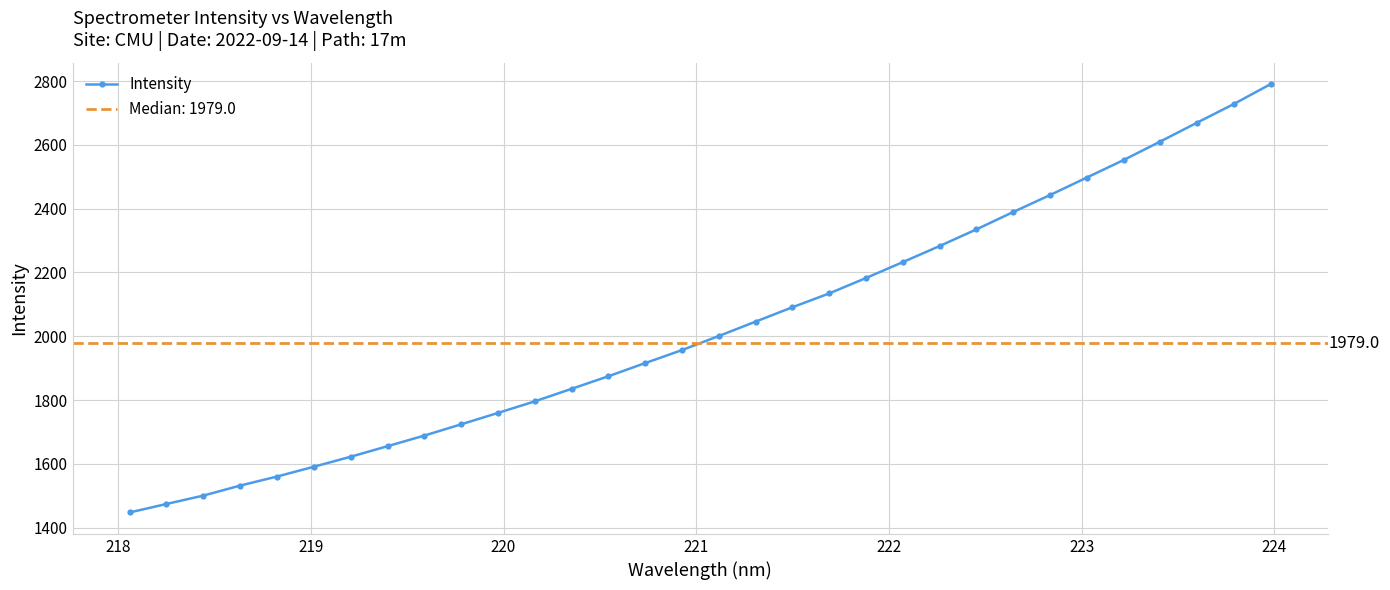

What is the value of the 12th point from the left?

1796.2